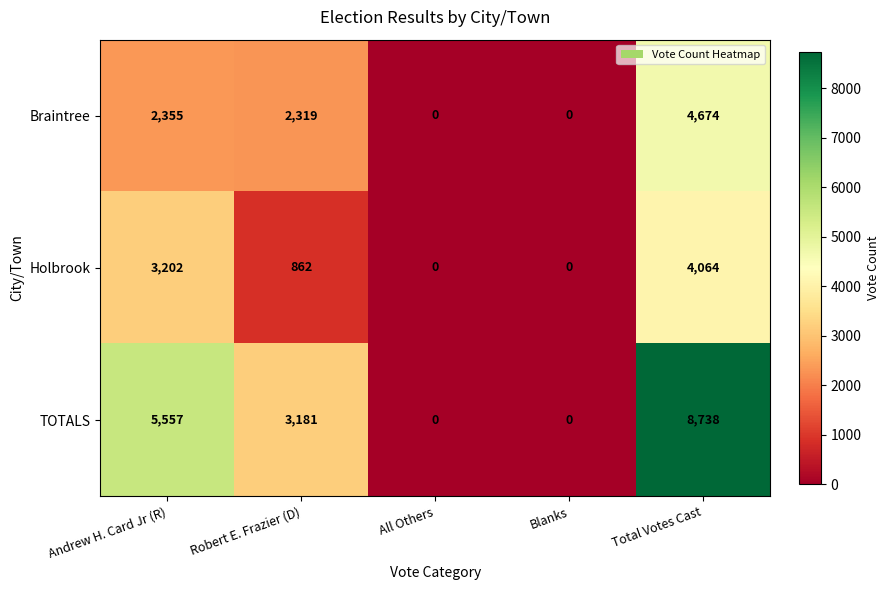

At how many categories does at least one series exceed 4507?

2